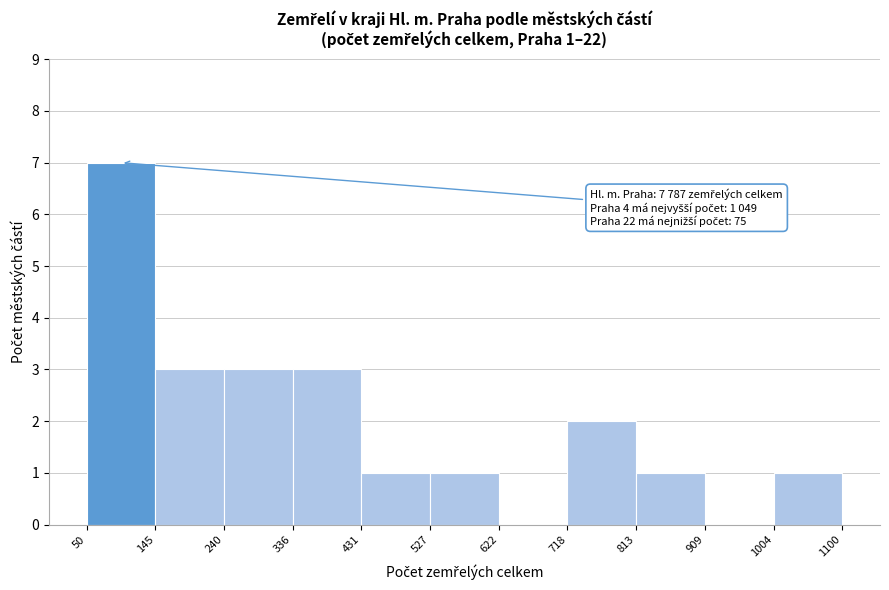

Which range on the x-axis has the tallest bar?

50 to 145